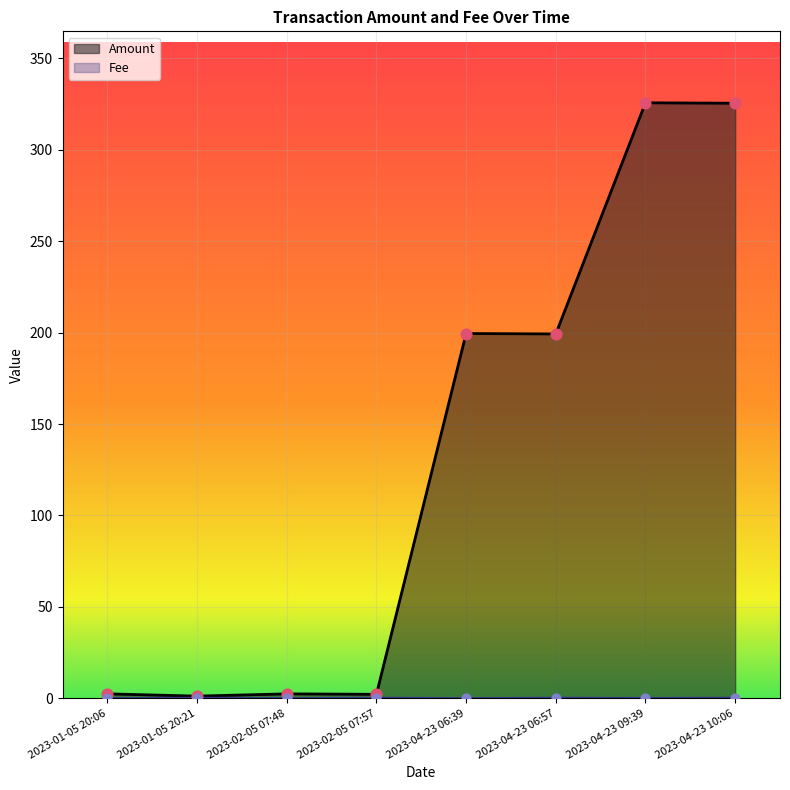

Which series has the largest Y range (max minus min)?

Amount